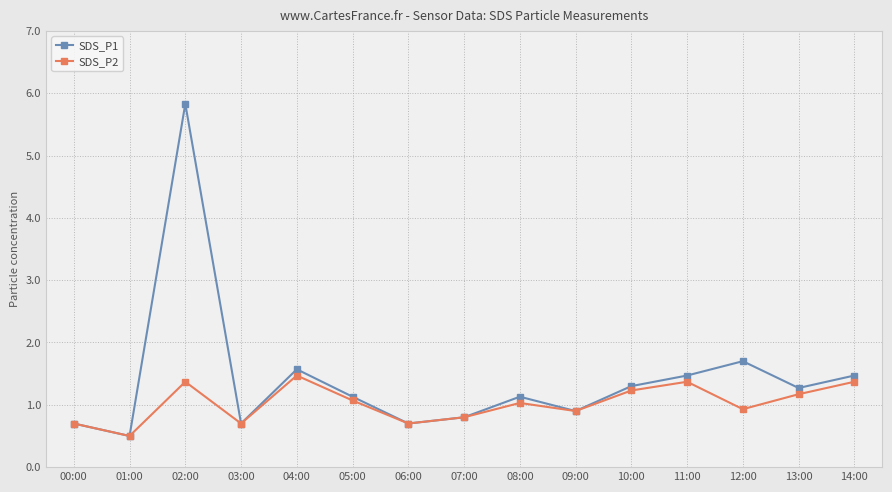

At which category does SDS_P2 reach its first local valley?

01:00